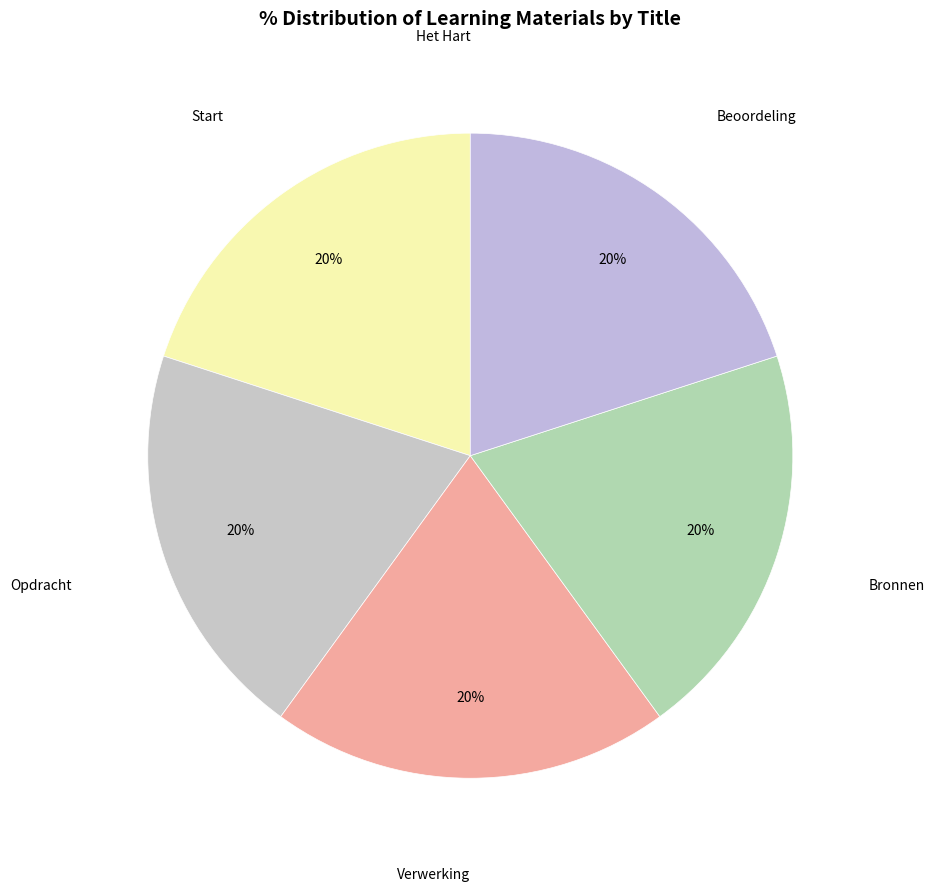

To the nearest percent, what is the average slice percentage?

17%